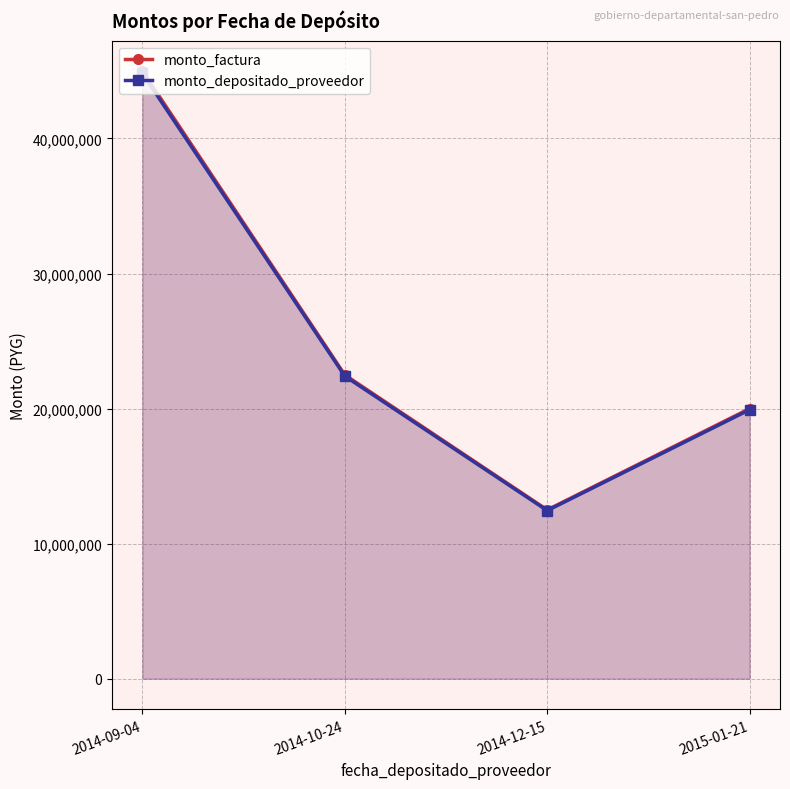

Rank the series by their average value, from highest to lowest.

monto_factura, monto_depositado_proveedor